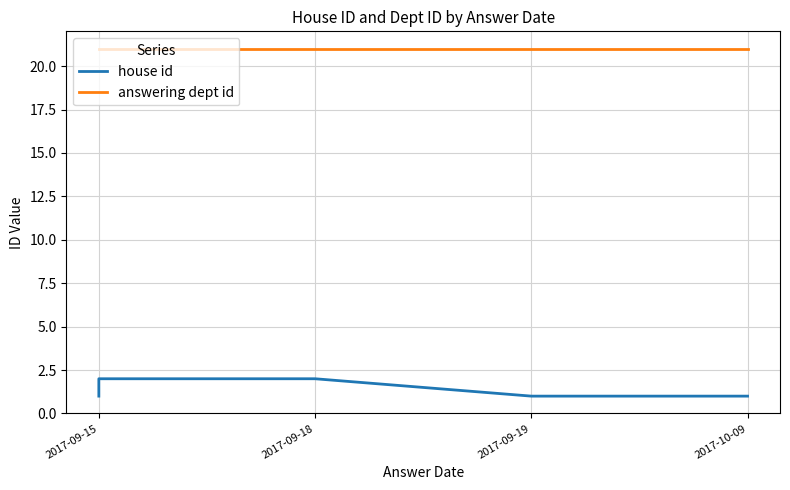

True or false: house id and answering dept id cross at least once.

False